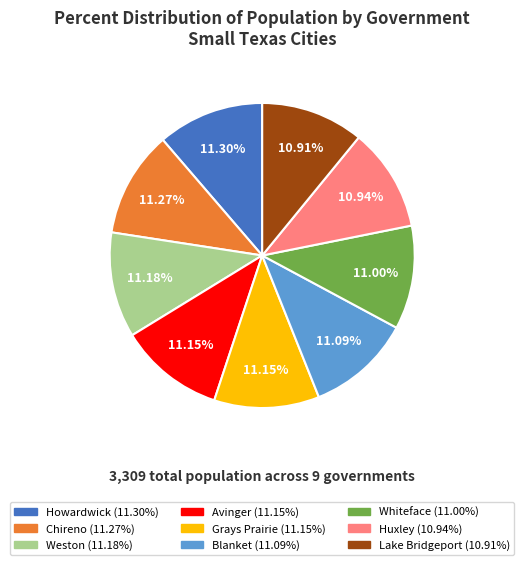

What percentage is the Huxley slice, to the nearest percent?

11%